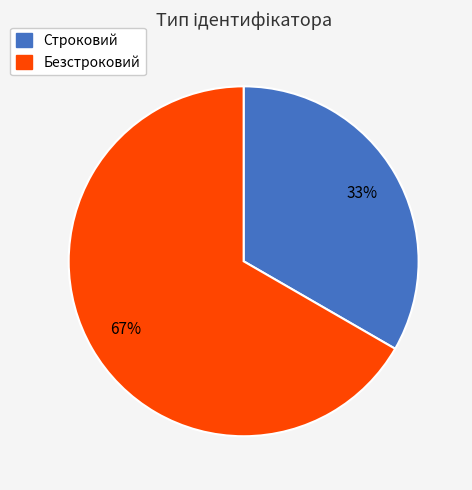

Which slice is the smallest?

Строковий